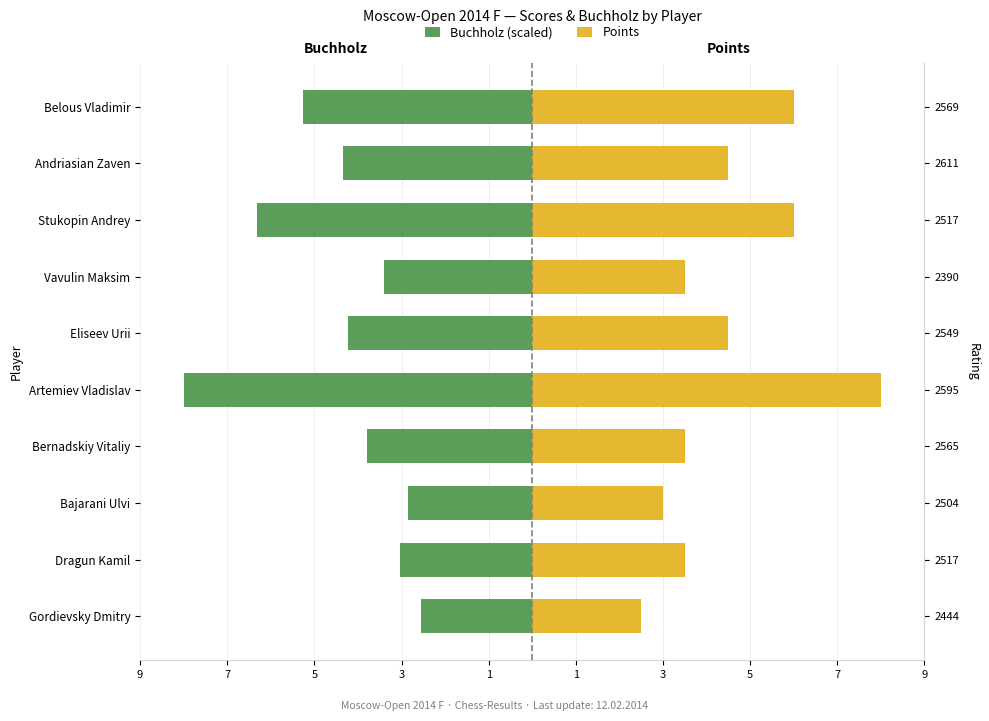

Which series changed the most between Bajarani Ulvi and Stukopin Andrey?

Buchholz (scaled)